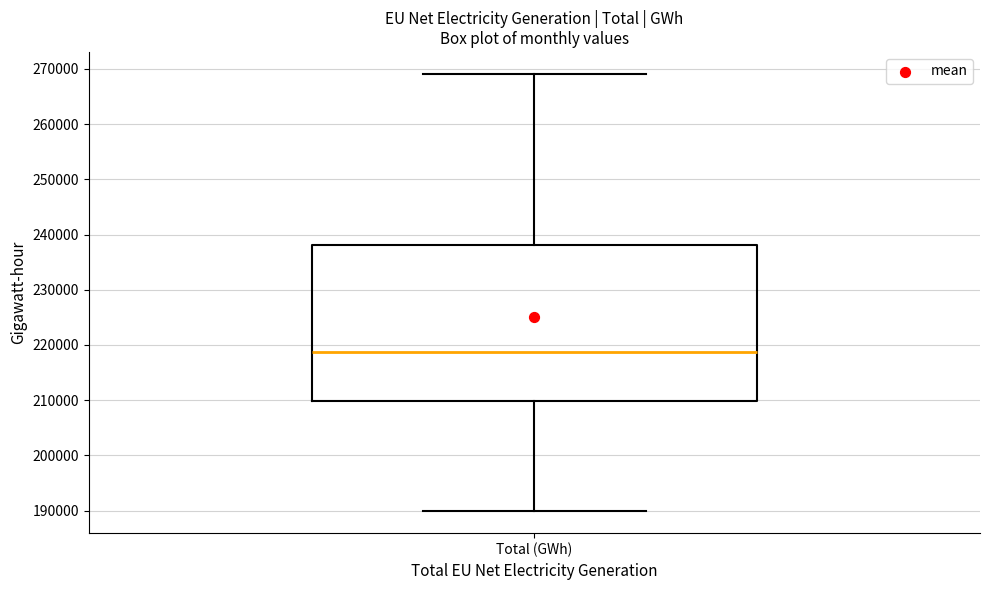

Where is the lower edge of the box for Total (GWh) on the y-axis? The values are not printed on the chart, so give them approximately, as read against the axis.

210000